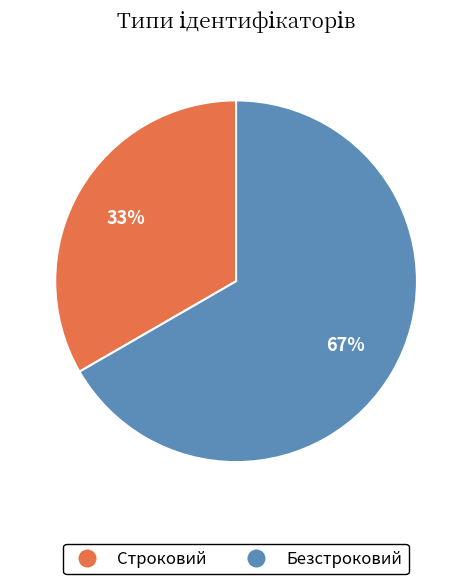

Which has a higher value, Строковий or Безстроковий?

Безстроковий